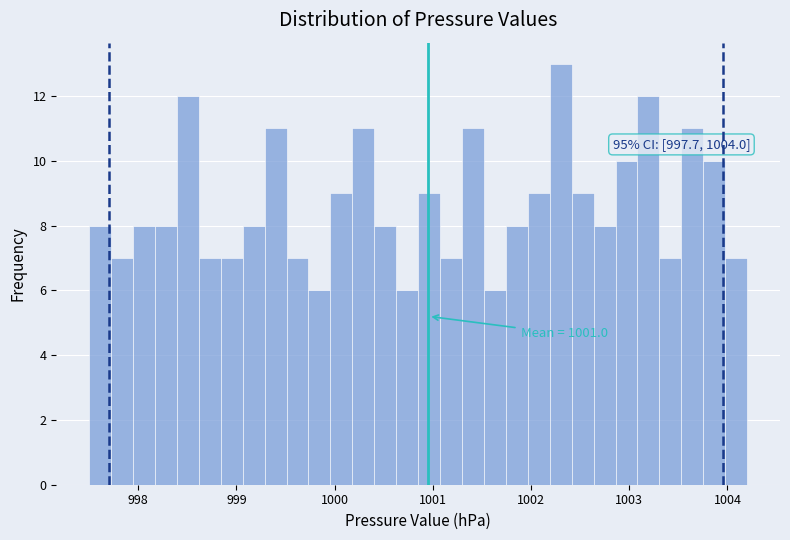

Around what value on the x-axis is the tallest bar? Give the approximate position of its centre, as read against the axis.

1002.3